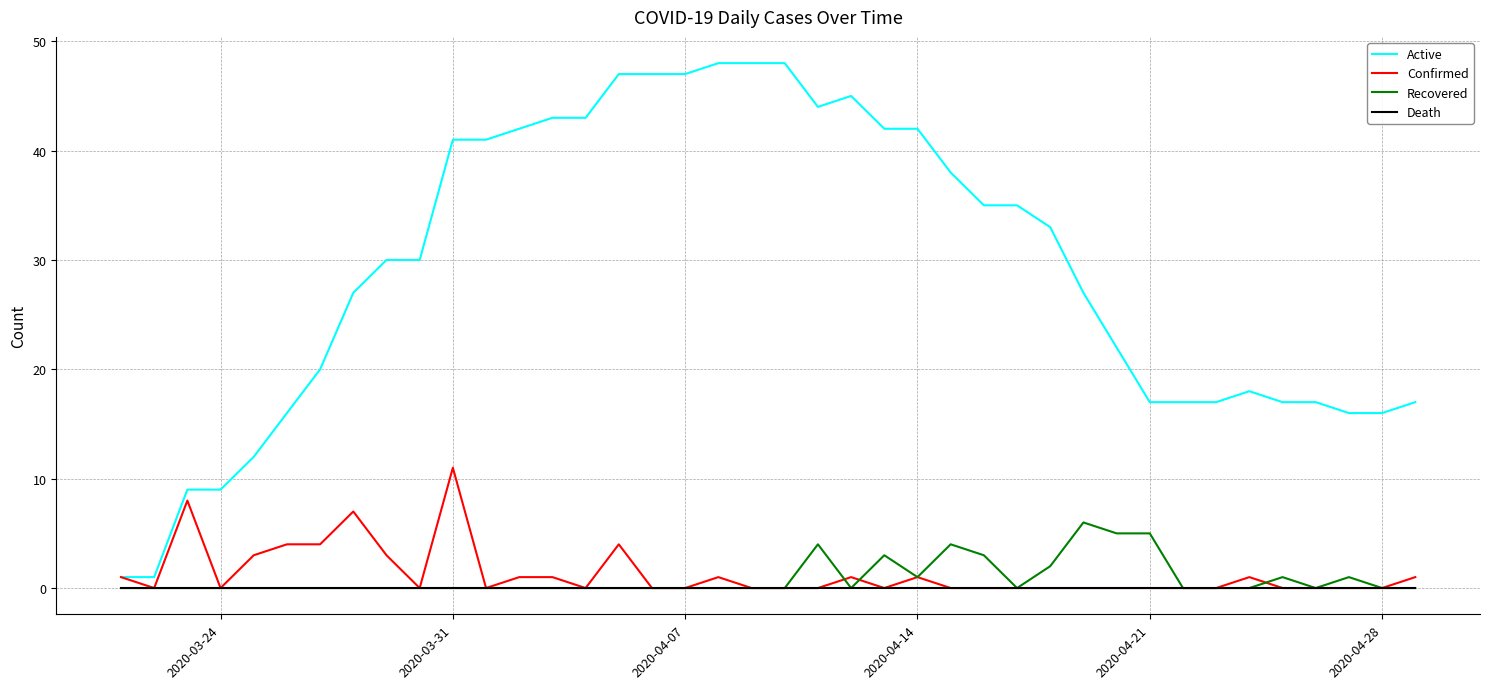

Which series has the largest total across all categories?

Active